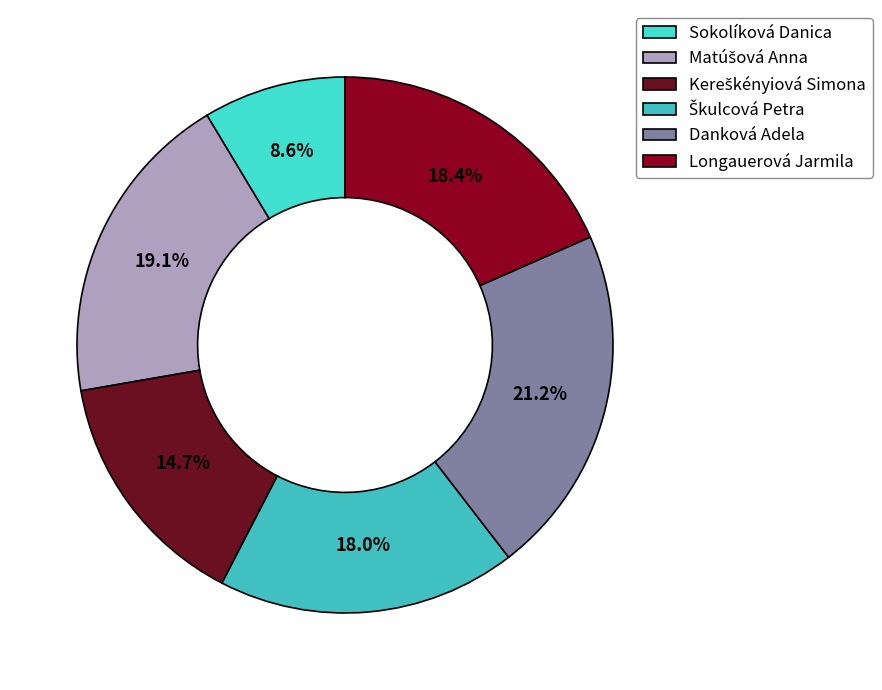

What portion of the pie excludes Sokolíková Danica?

91.4%